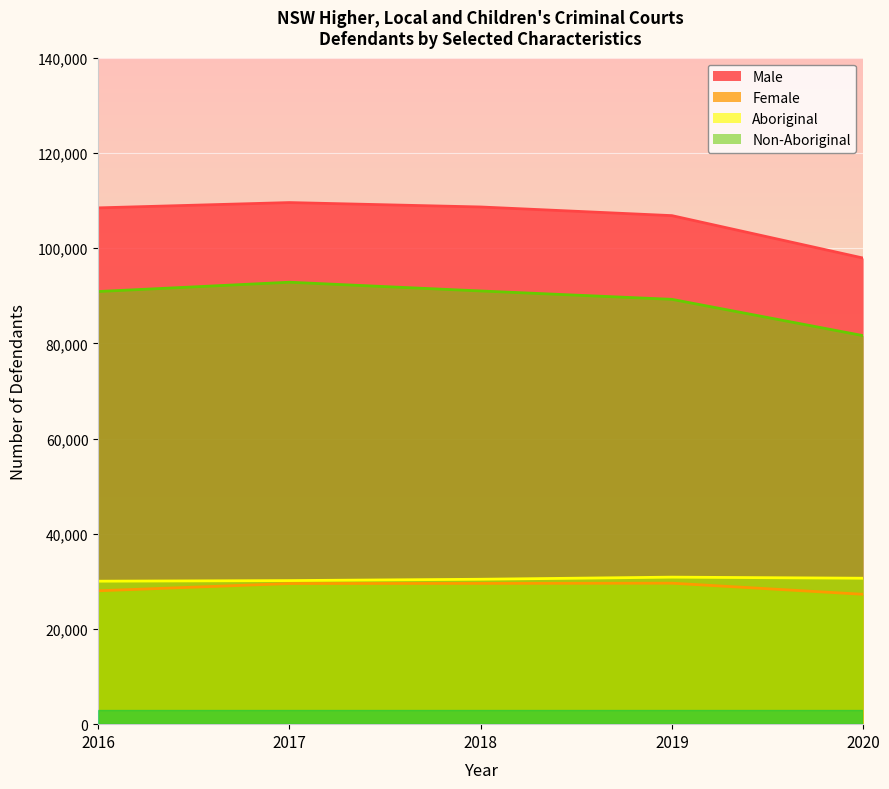

Count the Aboriginal values in the range 30161 to 30655.

3